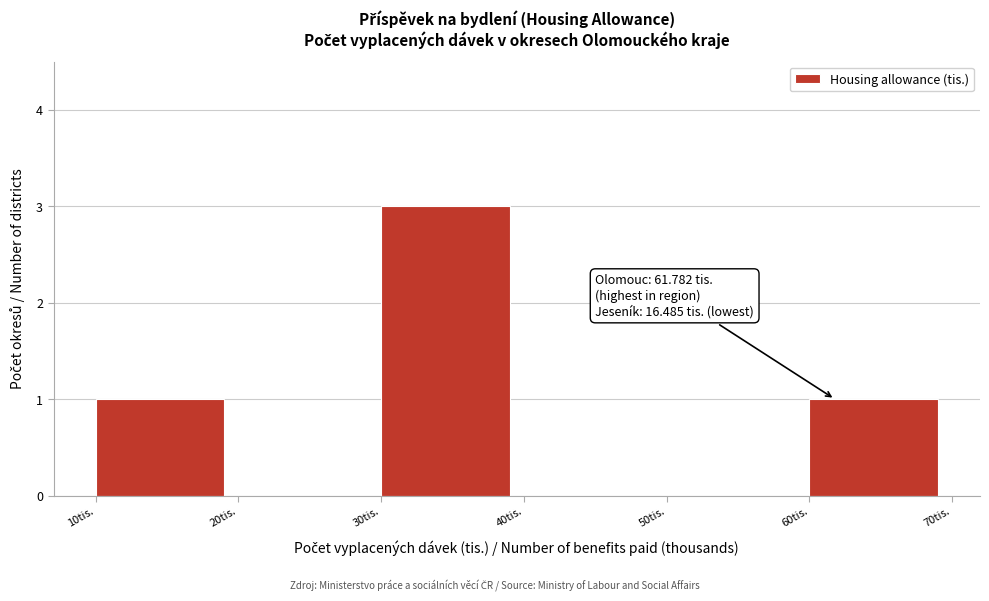

Over which range of the x-axis is the bar tallest?

30 to 40